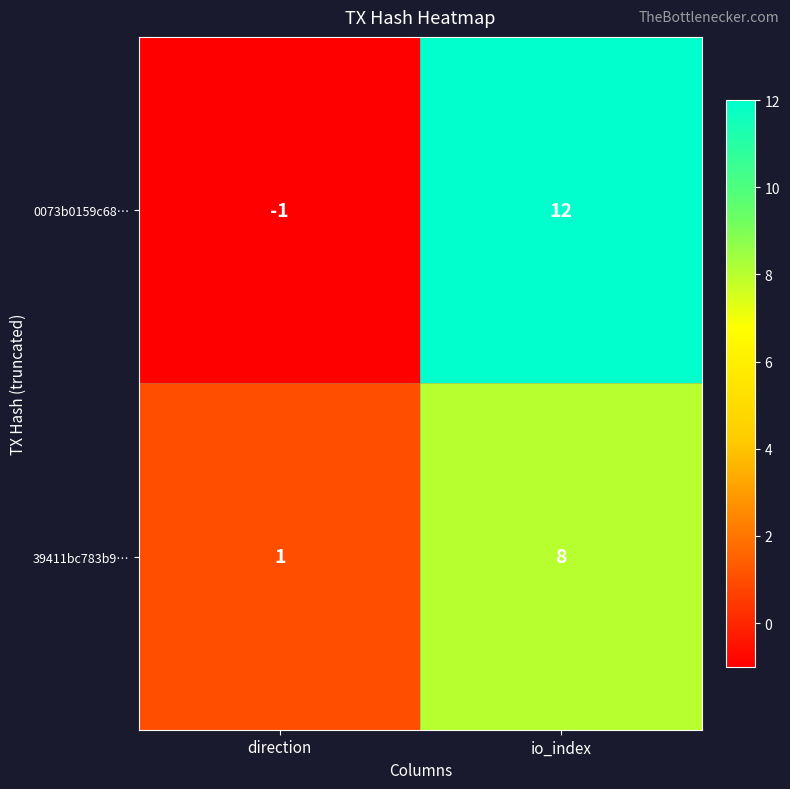

Reading right to left, what are all the values shown in this chart?

0073b0159c68…: 12	-1
39411bc783b9…: 8	1